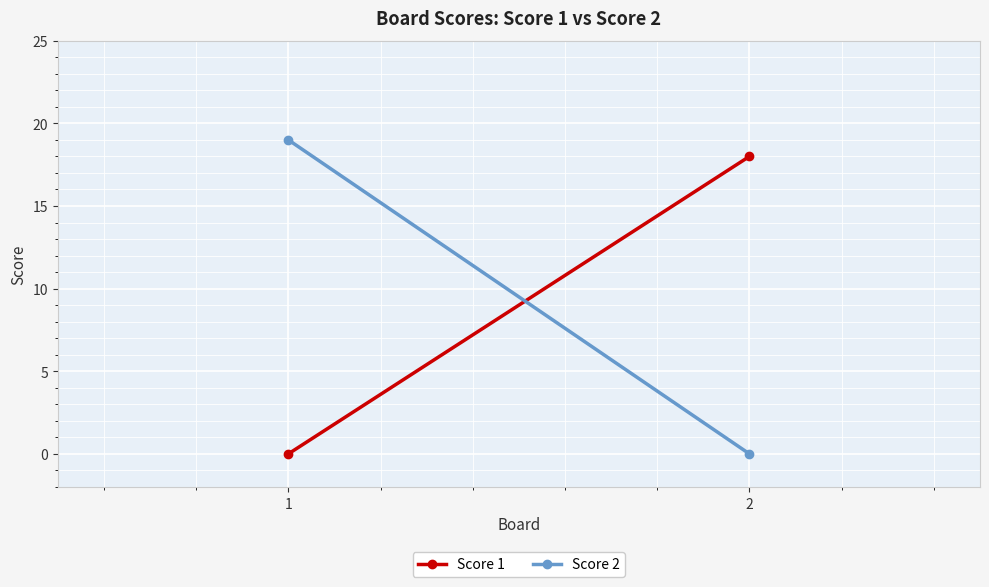

Reading right to left, list all the values displayed in this chart.

Score 1: 2=18	1=0
Score 2: 2=0	1=19